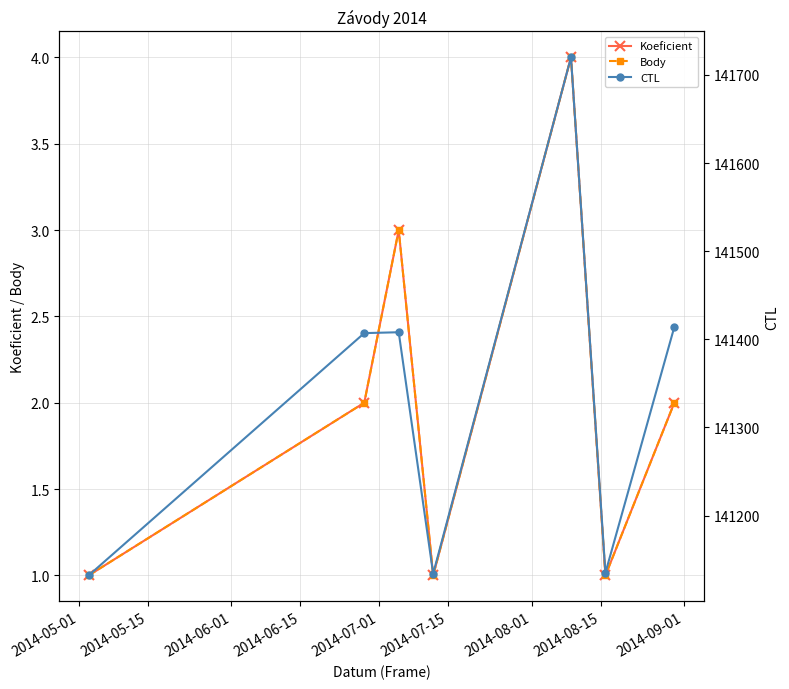

True or false: Koeficient and CTL intersect in this chart.

False